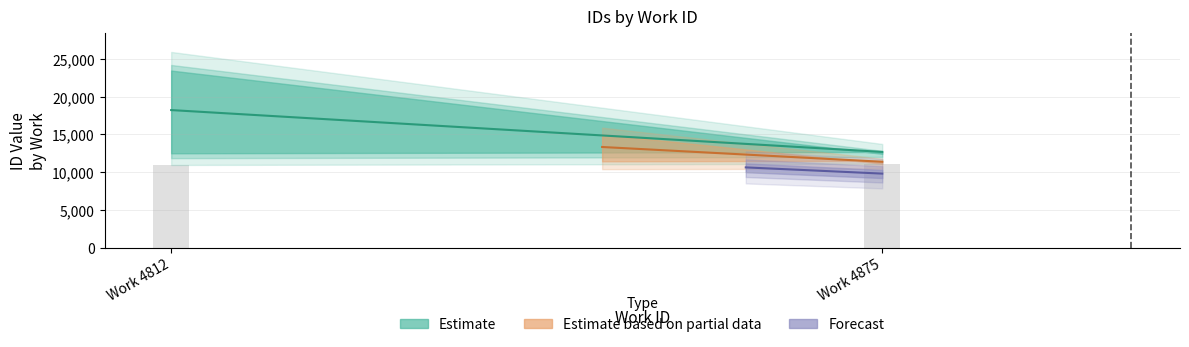

Is it true that id_upper equals 24712 at 4812?

True